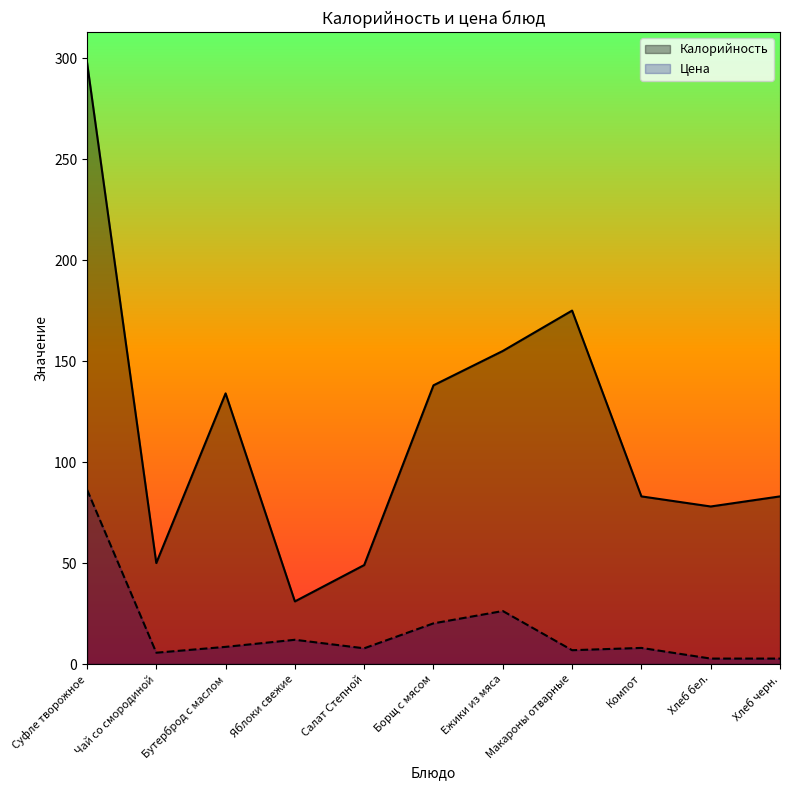

What are all the series names shown in the legend?

Калорийность, Цена